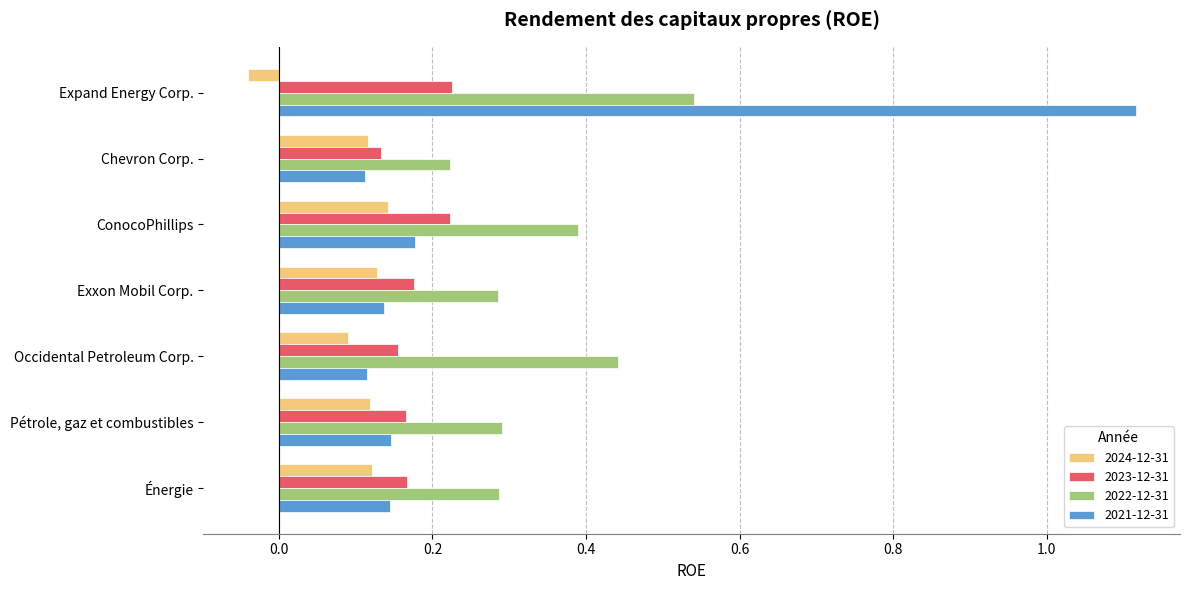

Which label corresponds to the smallest value in the chart?

Expand Energy Corp.